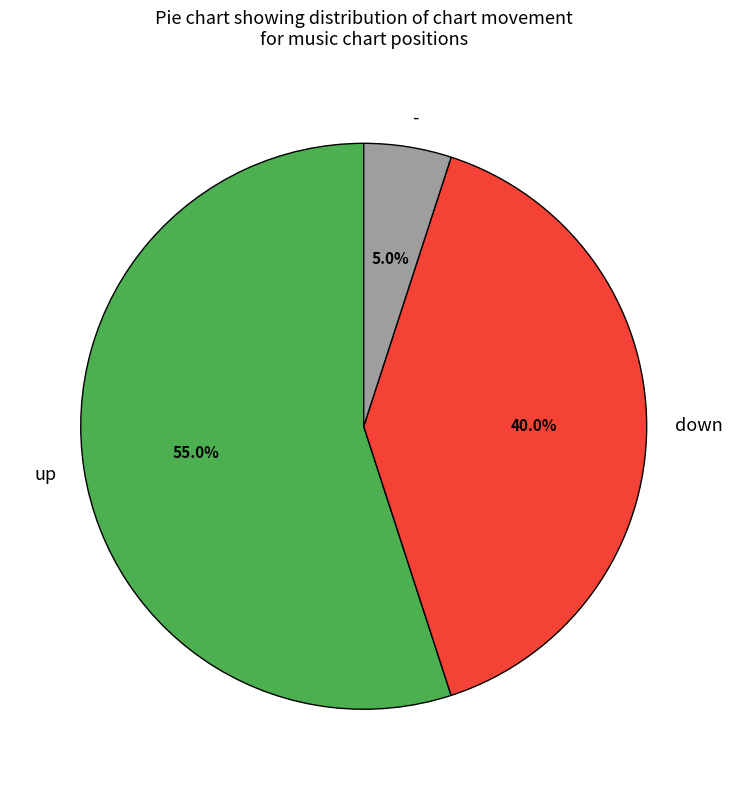

How many slices are in this pie chart?

3